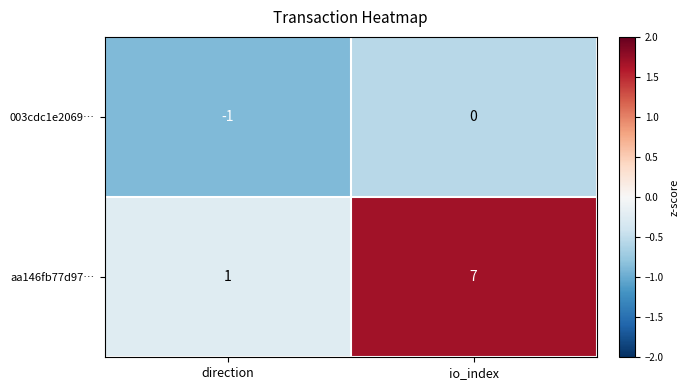

List the series in order of their peak value, highest first.

aa146fb77d97…, 003cdc1e2069…